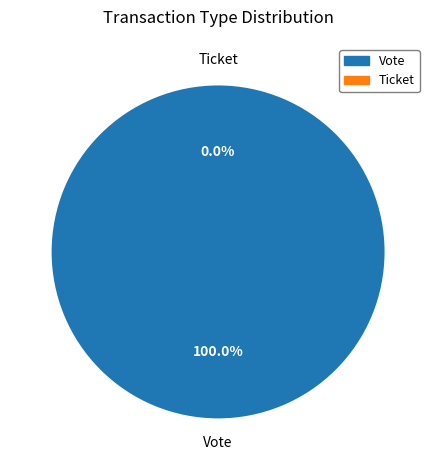

Between Vote and Ticket, which is larger?

Vote